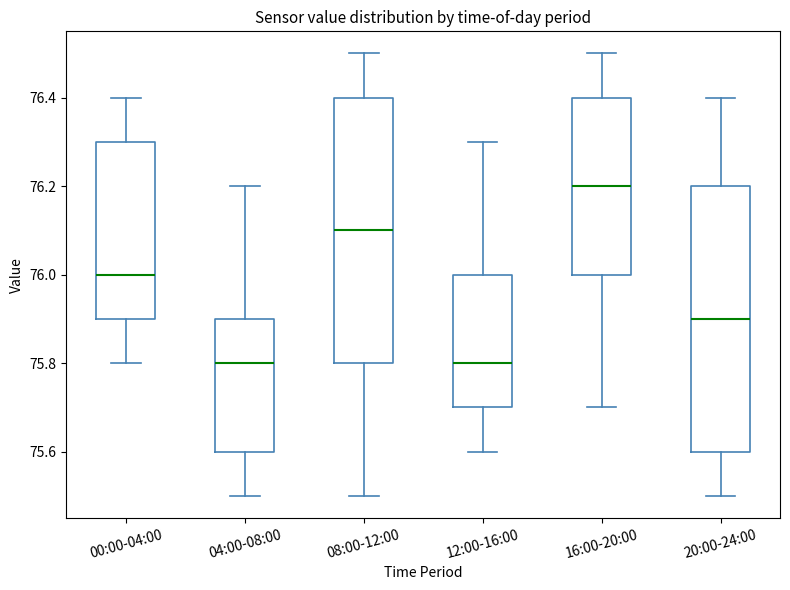

Which box has the highest median line?

16:00-20:00